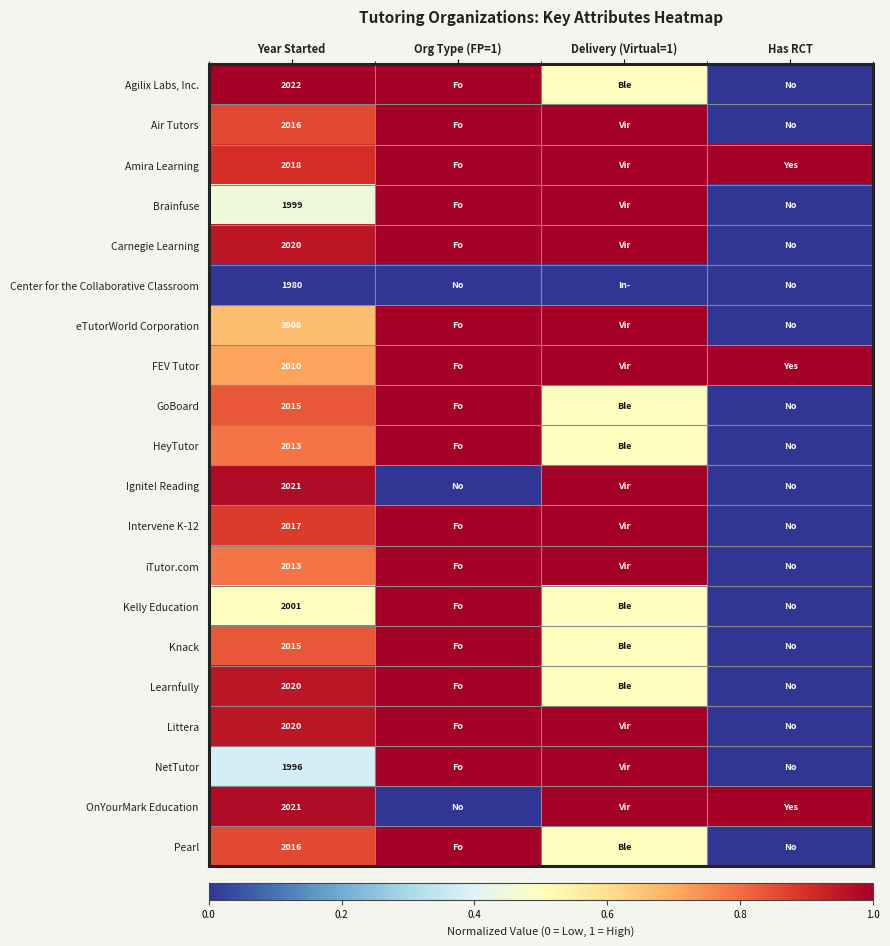

What is the spread (max minus min) of values at Year Started?

42.0